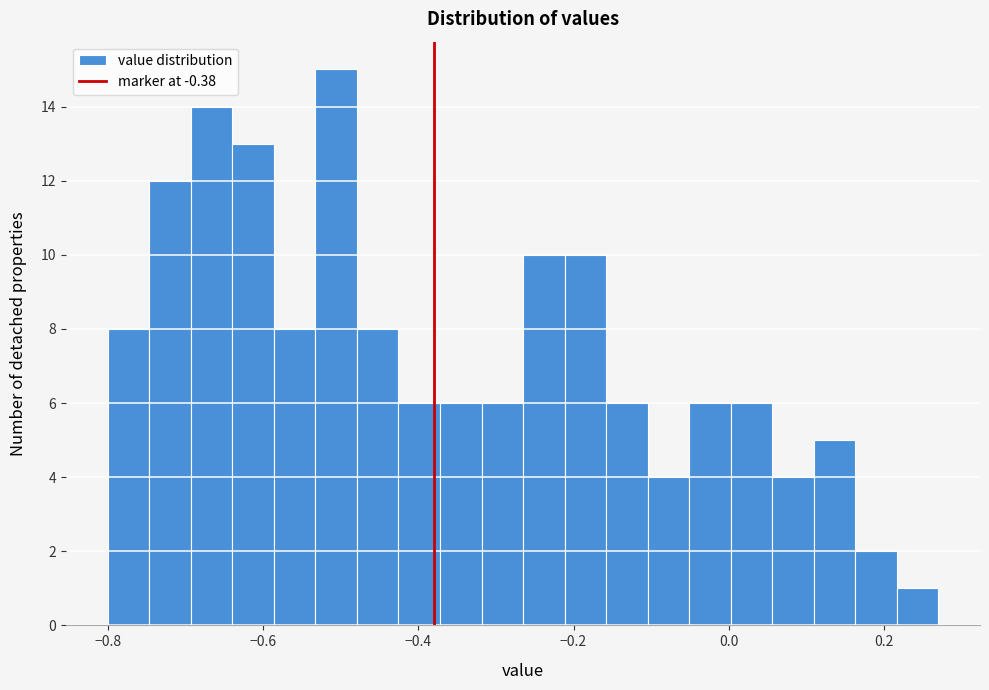

Around what value on the x-axis is the tallest bar? Give the approximate position of its centre, as read against the axis.

-0.50